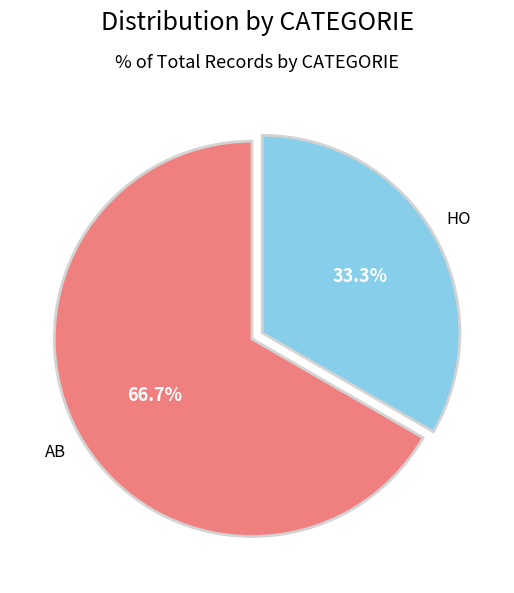

What is the largest slice in the pie chart?

AB